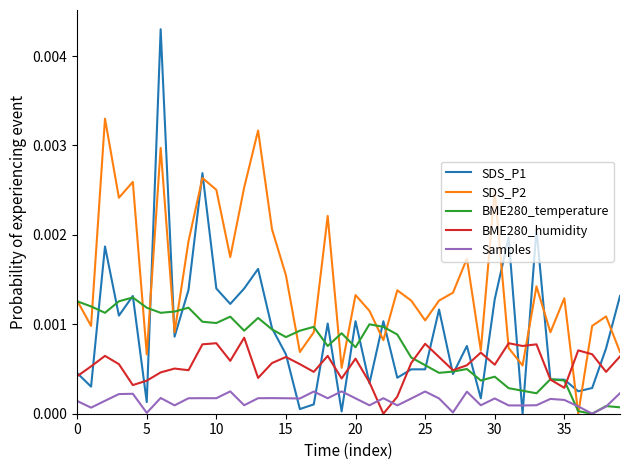

How many values in the BME280_humidity series exceed 0?

39